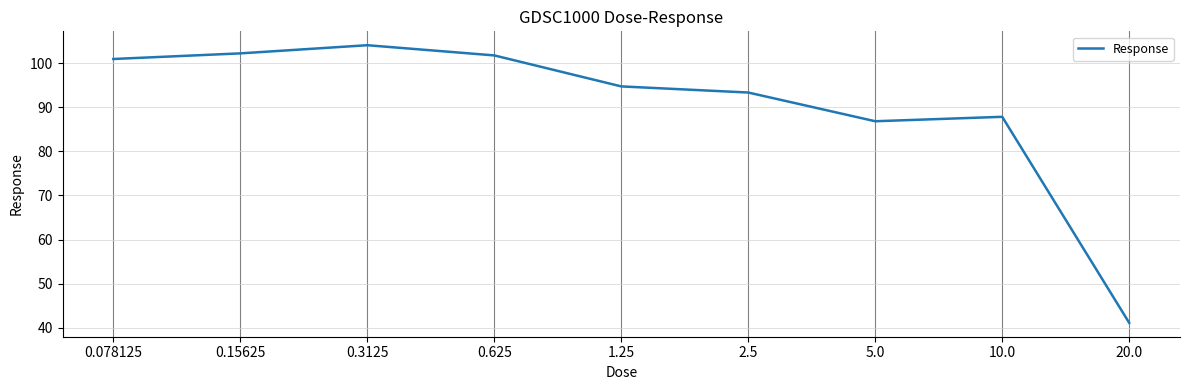

The chart shows a value of 102.2 at 0.15625. True or false?

True